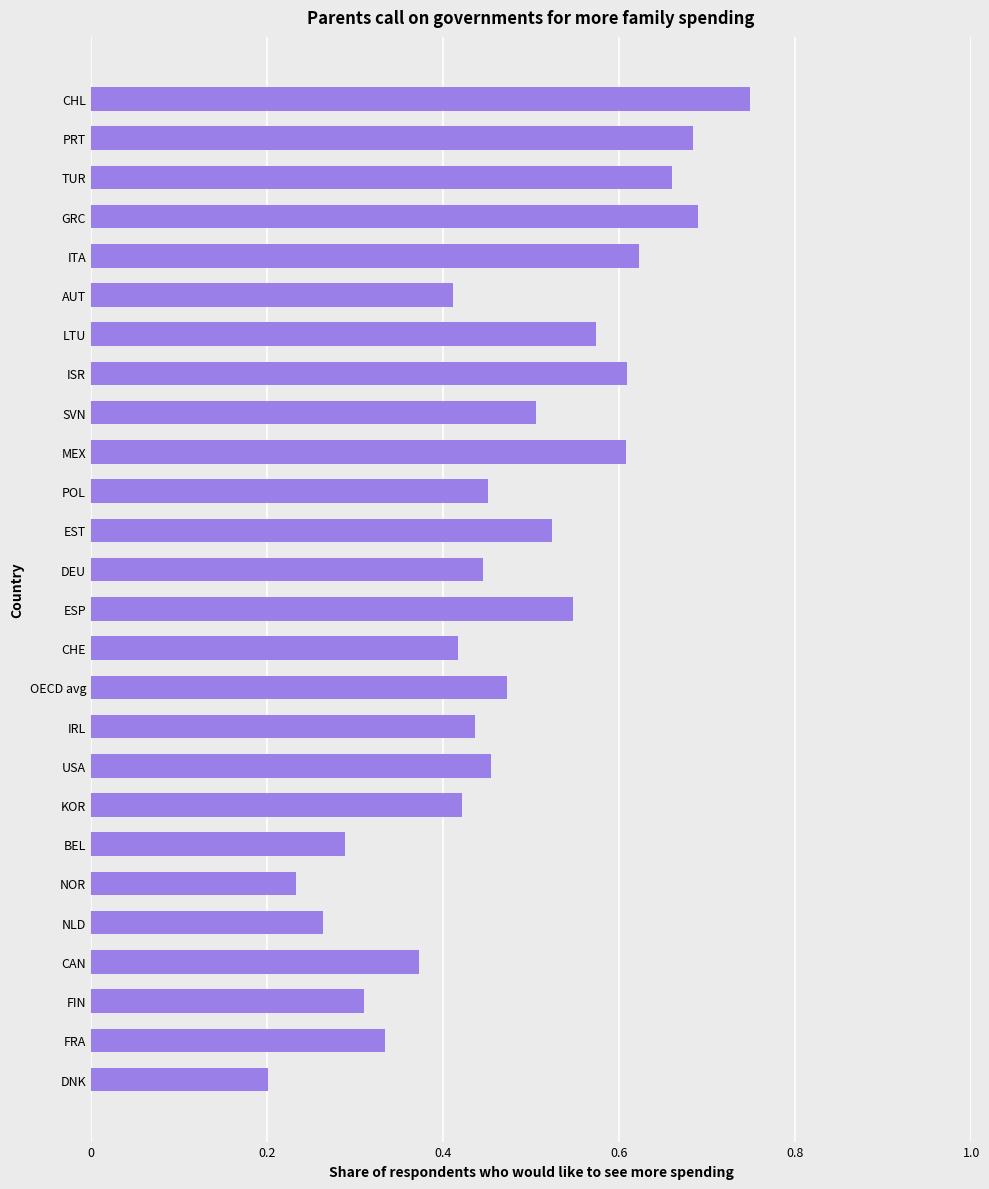

The chart shows a value of 0.5 at FRA. True or false?

False